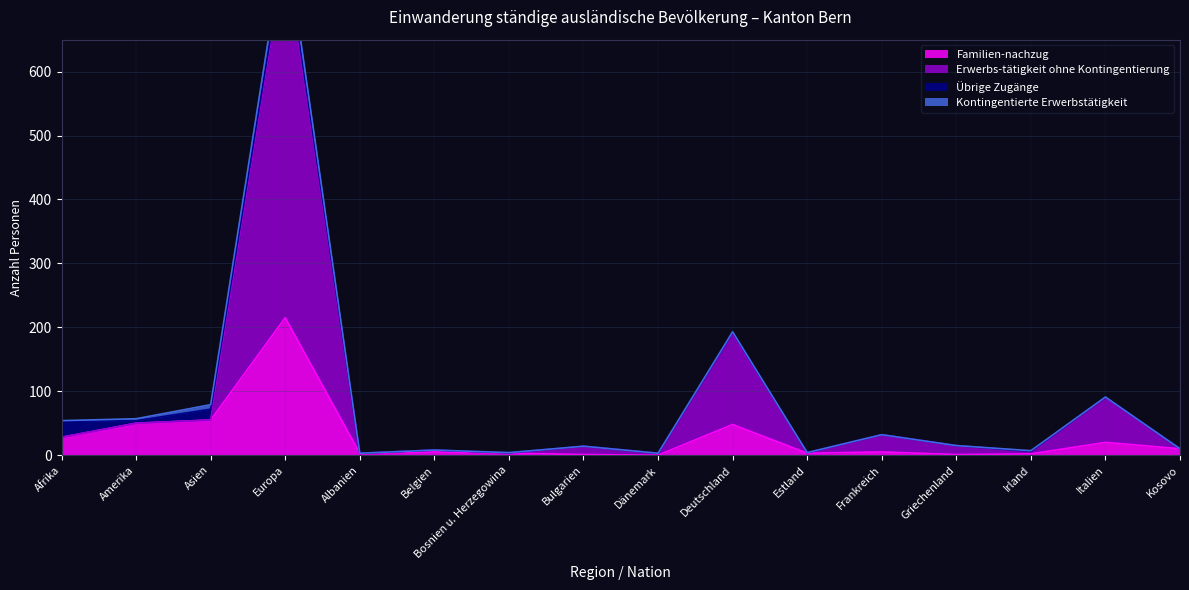

What is the approximate value of Familien-nachzug at Amerika, to the nearest 5?

50